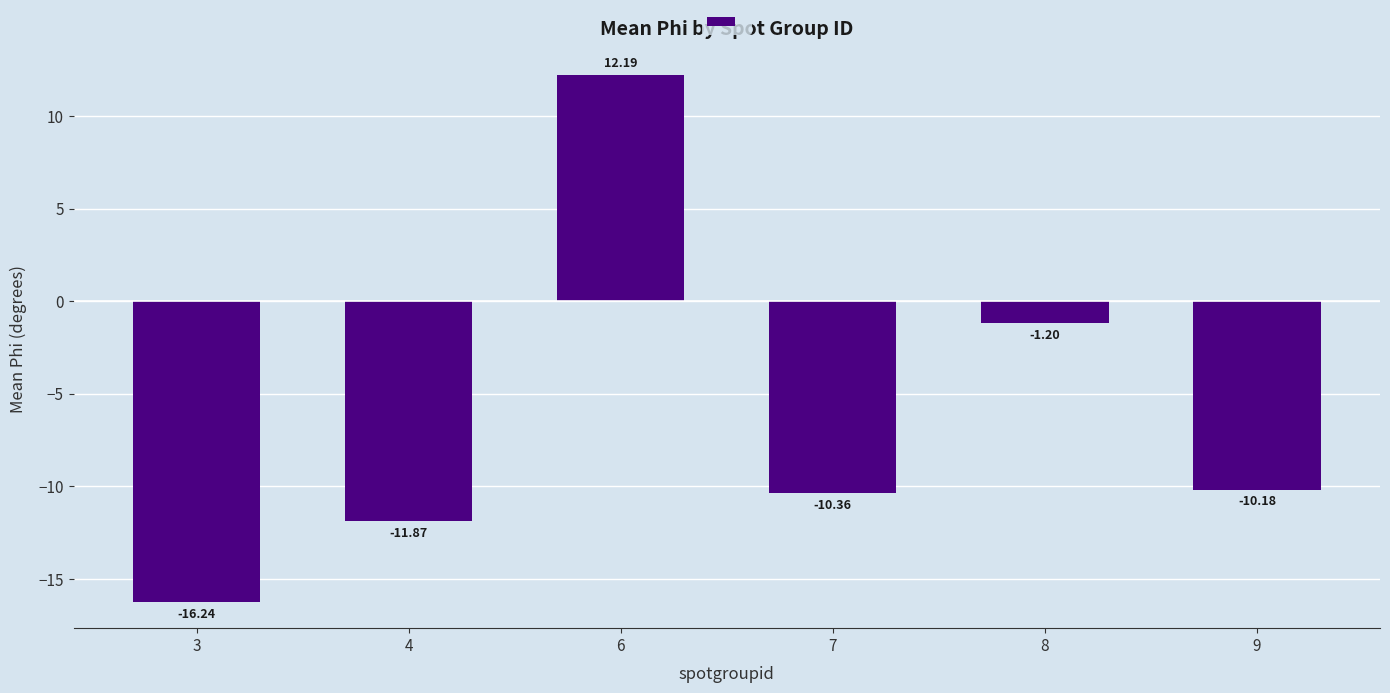

What is the approximate value at 9?

-10.2